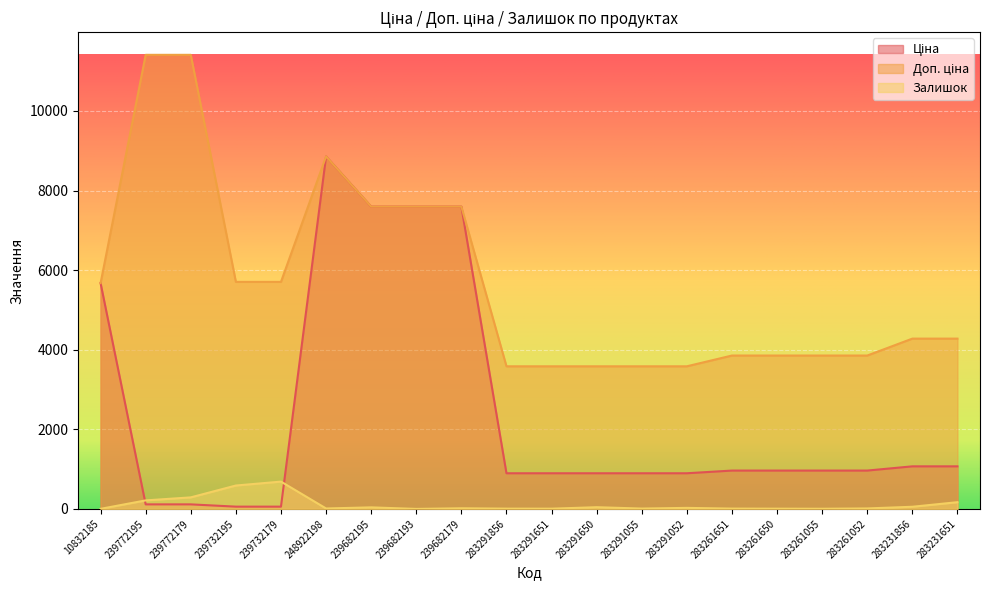

At which category does Ціна reach its first local peak?

248922198